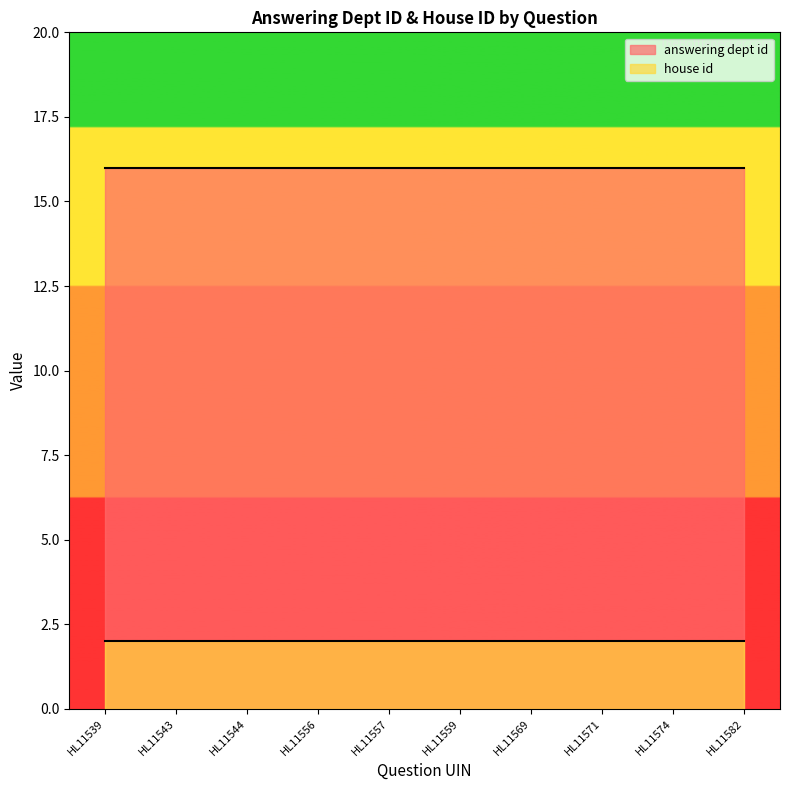

Between HL11543 and HL11556, which series saw the biggest shift?

answering dept id